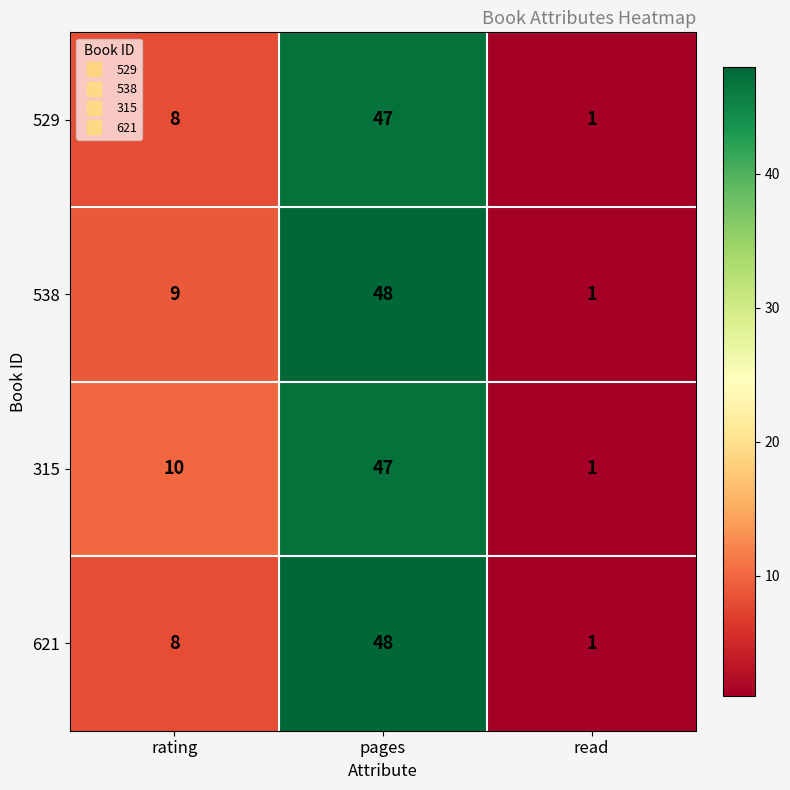

What is the total value across all series at pages?

190